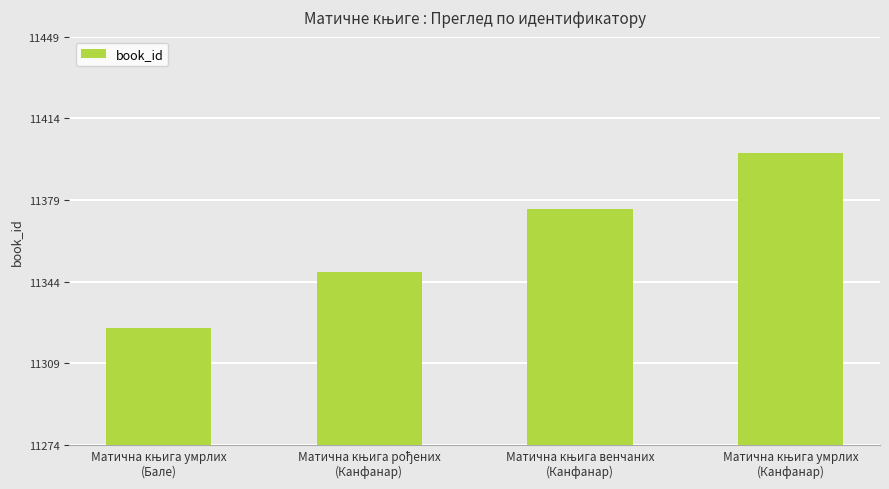

What is the value of the 3rd bar from the left?

11375